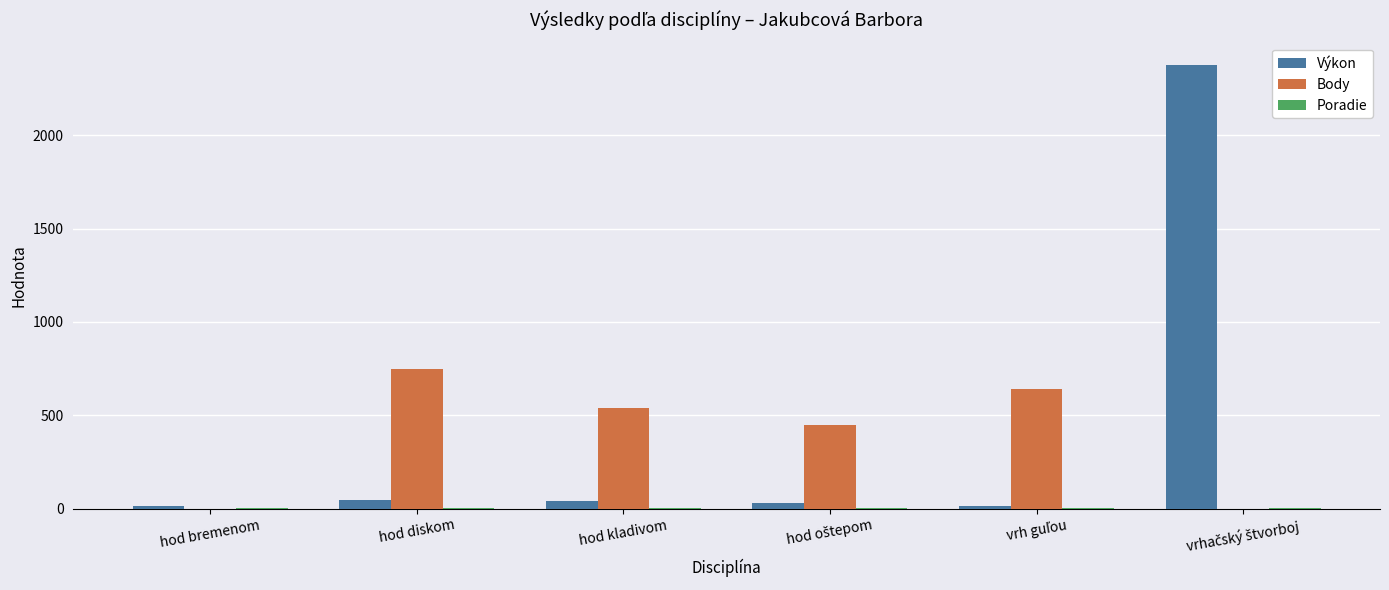

Where does the Body series first go above 537?

hod diskom